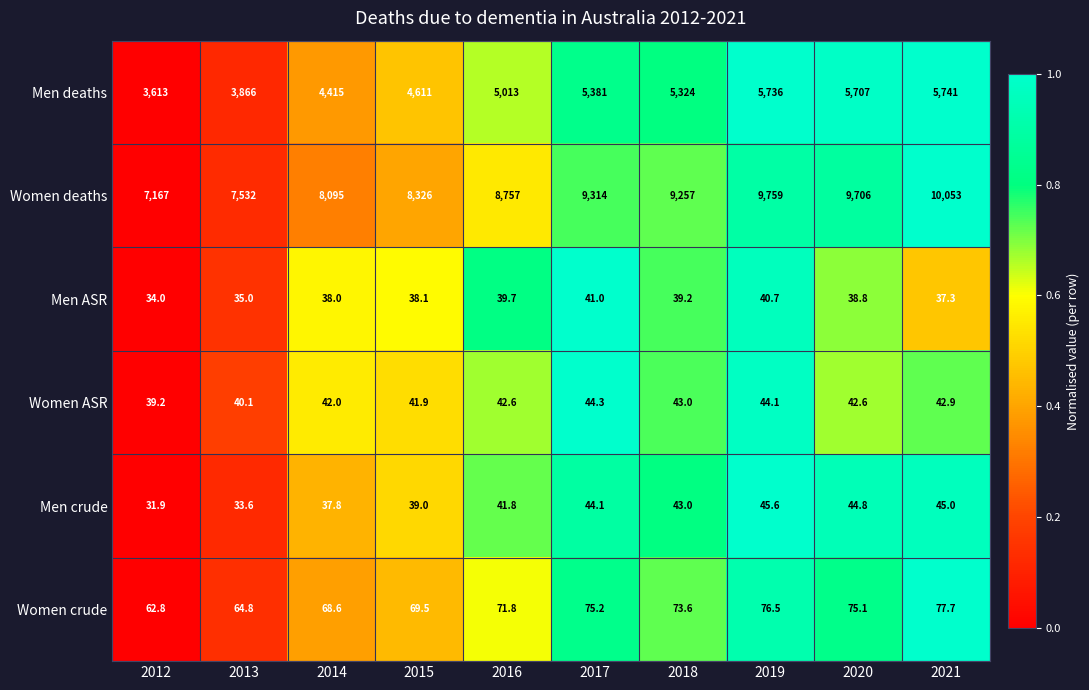

List the series in order of their peak value, lowest first.

Men ASR, Women ASR, Men crude, Women crude, Men deaths, Women deaths